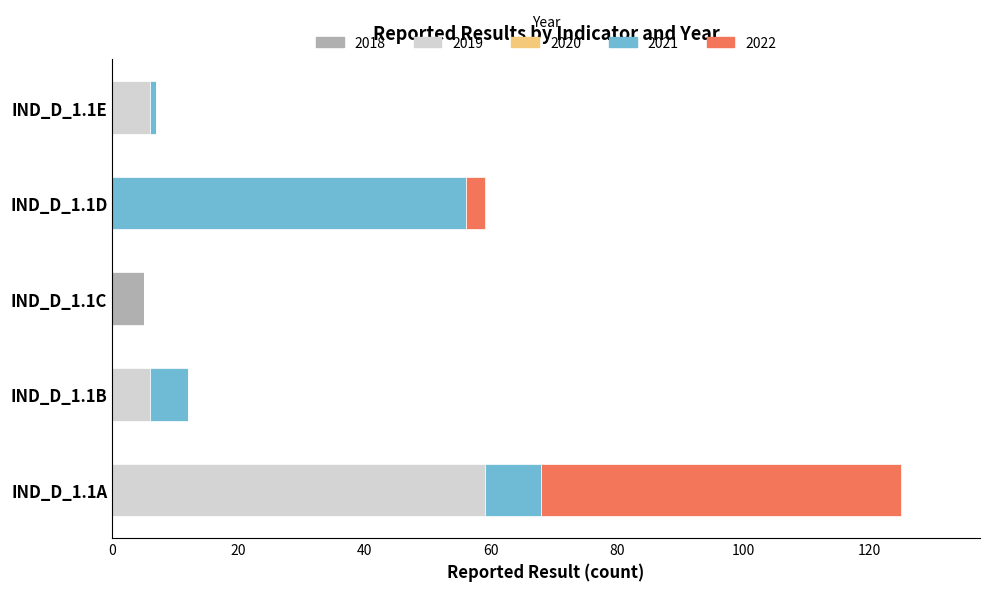

At which category is the sum across all series the highest?

IND_D_1.1A